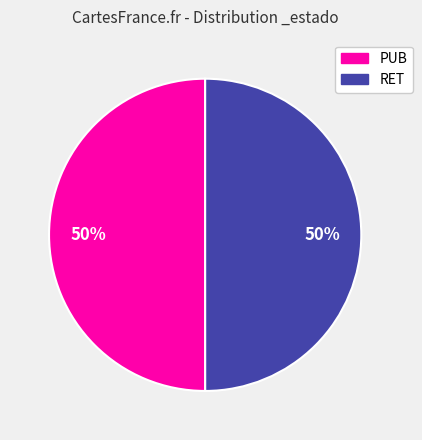

To the nearest percent, what percentage of the pie is PUB?

50%